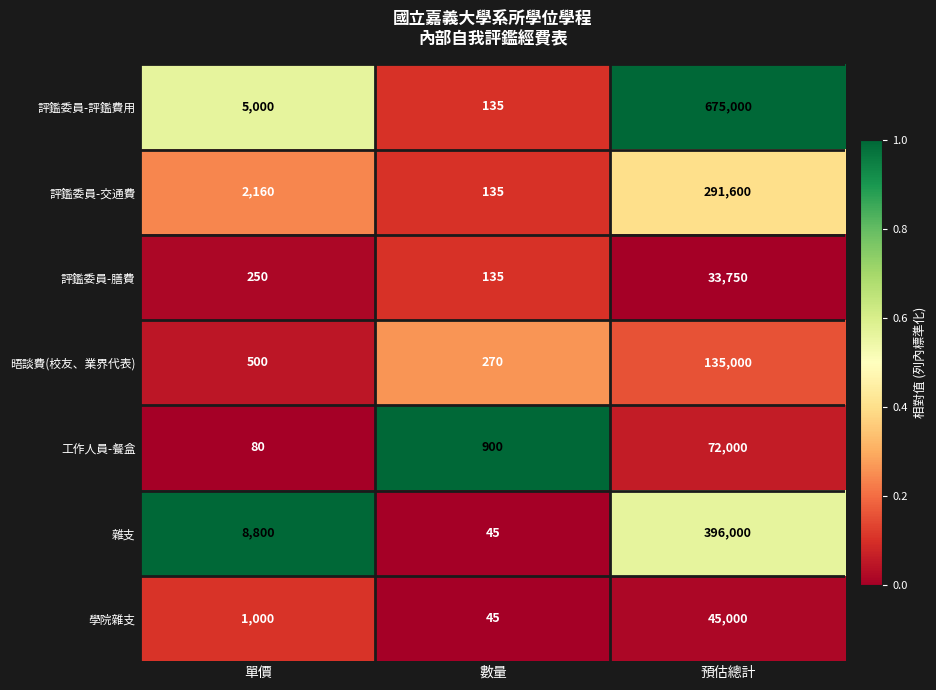

What is the approximate value of 評鑑委員-評鑑費用 at 數量, to the nearest 10?

140